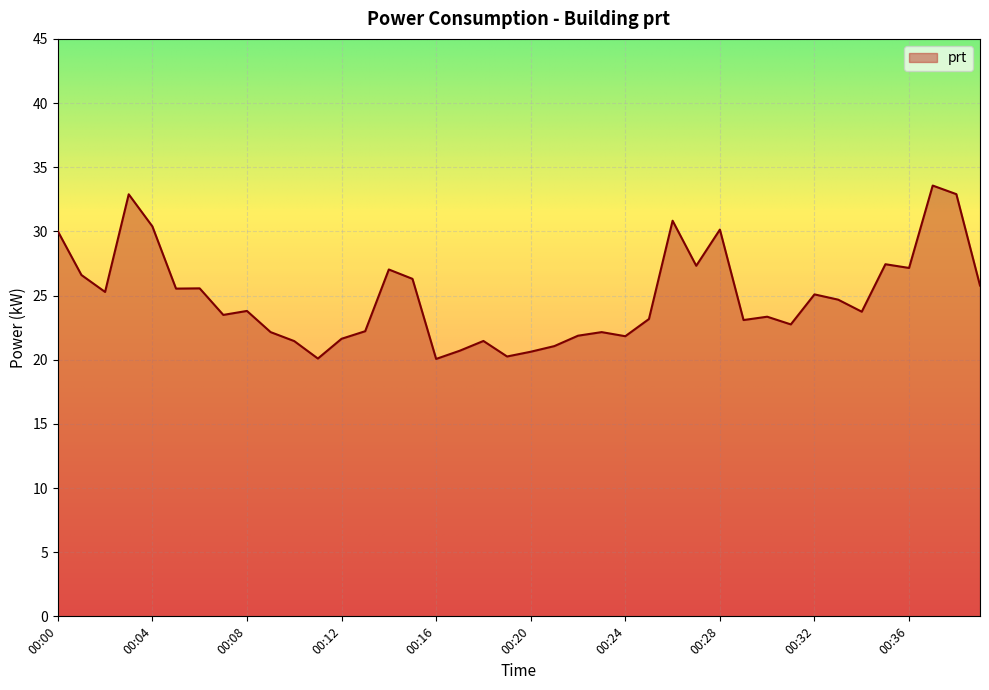

What is the difference between the maximum and minimum values?

13.5